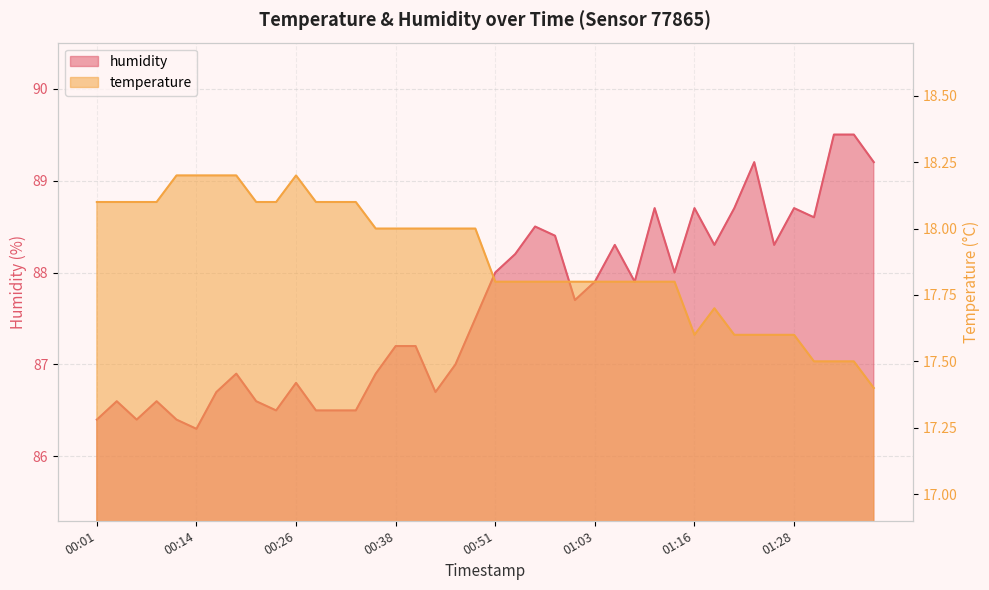

Is it true that humidity equals 88.7 at 01:20?

True